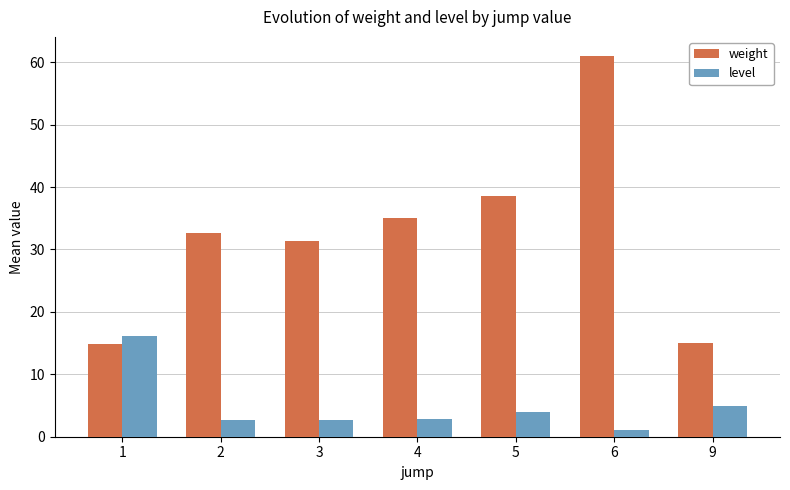

Which category has the highest value in the weight series?

6